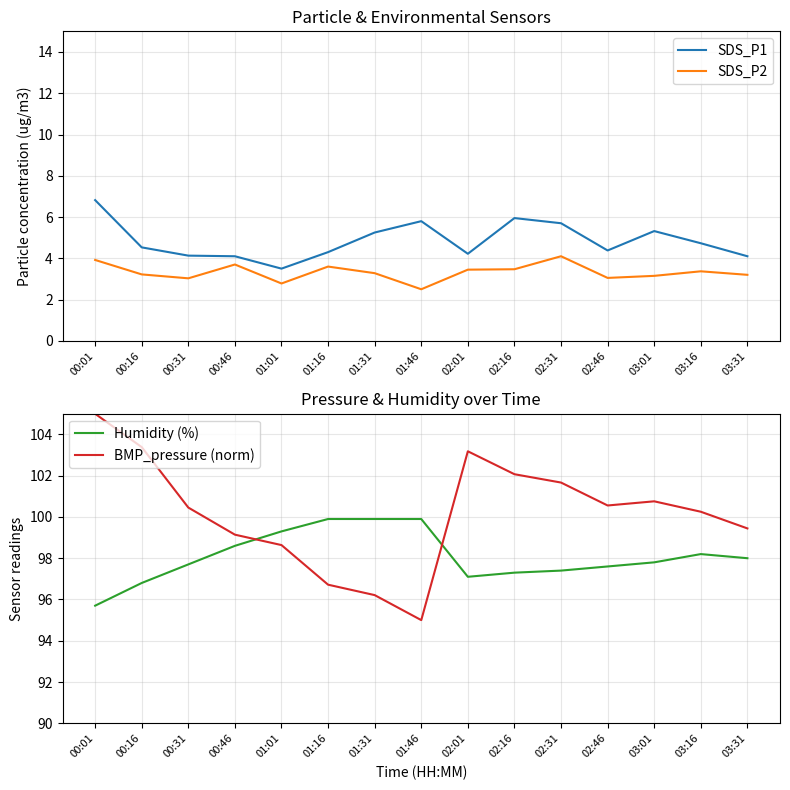

True or false: BMP_pressure (norm) and SDS_P1 cross at least once.

False